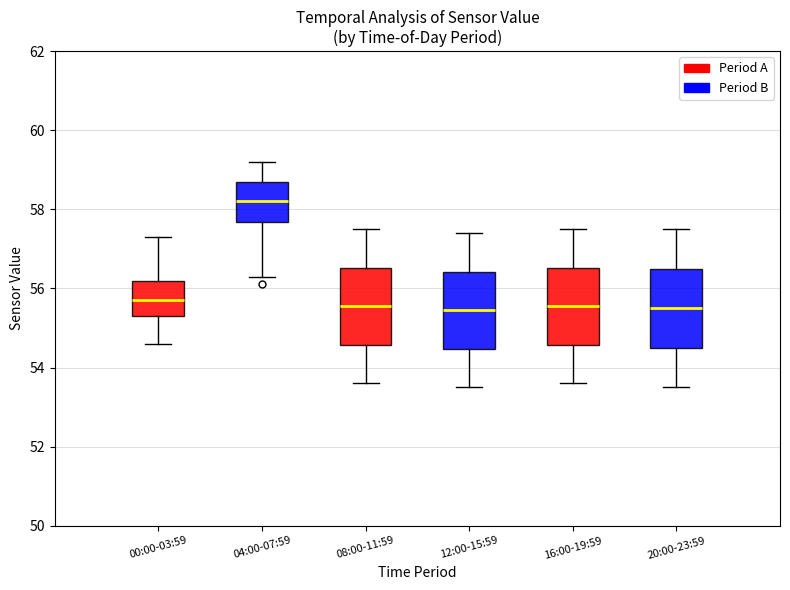

Reading left to right, read every box against the y-axis: the position of its median line, the range the box covers, and the ends of its whiskers. The values are not printed on the chart, so give them approximately, as read against the axis.

00:00-03:59: median 55.8, box 55.4 to 56.2, whiskers 54.6 to 57.4
04:00-07:59: median 58.2, box 57.6 to 58.8, whiskers 56.4 to 59.2
08:00-11:59: median 55.6, box 54.6 to 56.6, whiskers 53.6 to 57.6
12:00-15:59: median 55.4, box 54.4 to 56.4, whiskers 53.6 to 57.4
16:00-19:59: median 55.6, box 54.6 to 56.6, whiskers 53.6 to 57.6
20:00-23:59: median 55.6, box 54.6 to 56.6, whiskers 53.6 to 57.6